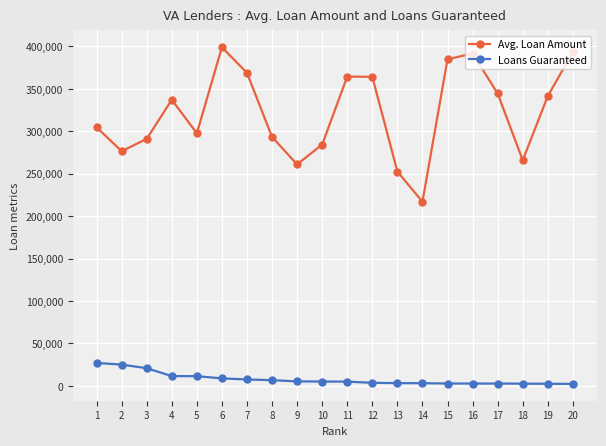

In Avg. Loan Amount, how many points are lower than both neighbors (excluding endpoints)?

5